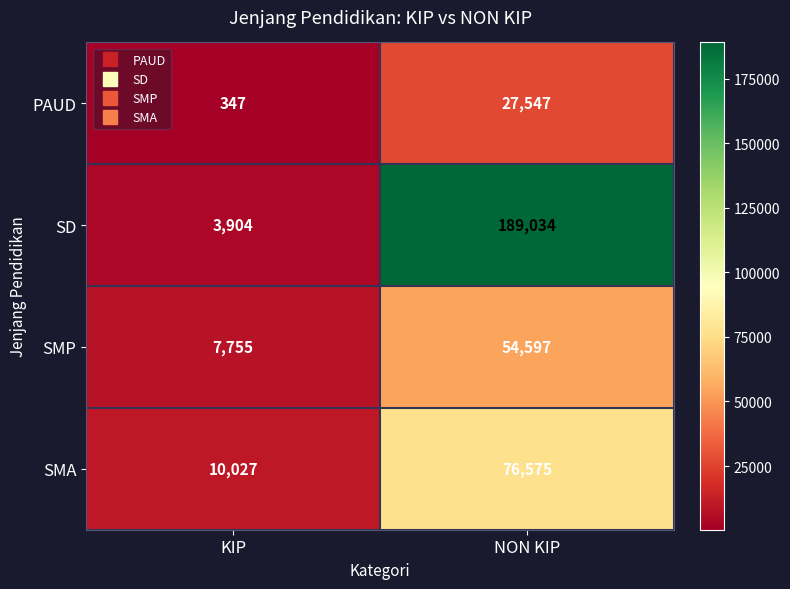

Count the number of data series in this chart.

4